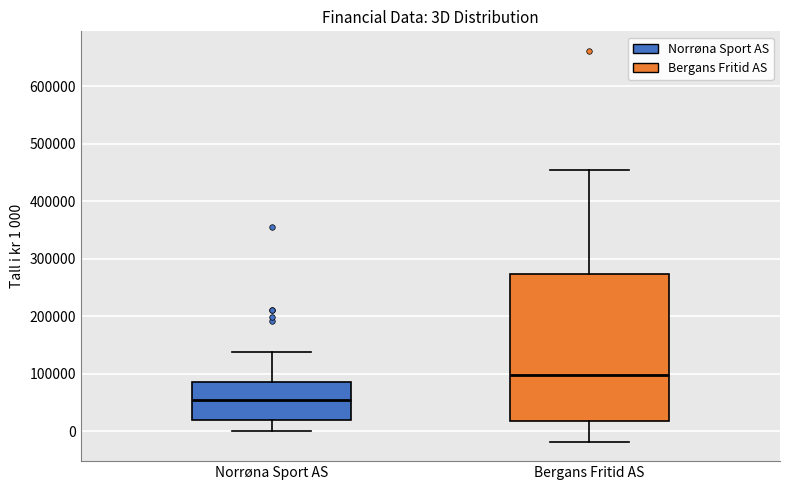

Where does the lower whisker of the box for Norrøna Sport AS end on the y-axis? The values are not printed on the chart, so give them approximately, as read against the axis.

0